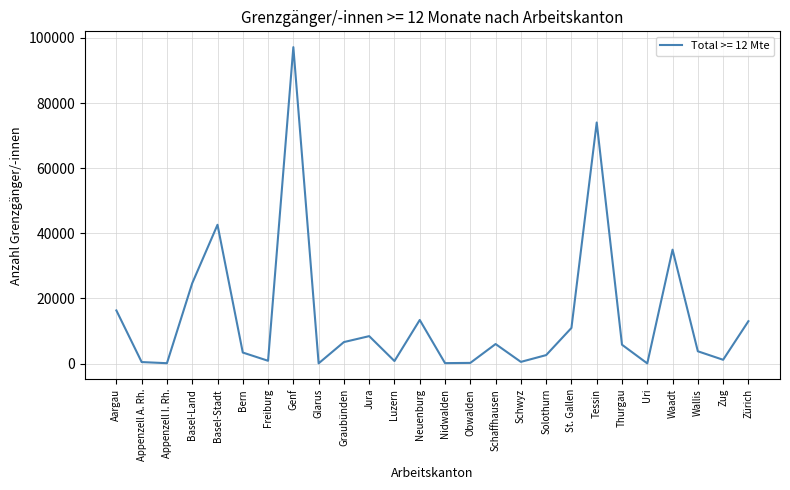

Which label corresponds to the largest value in the chart?

Genf